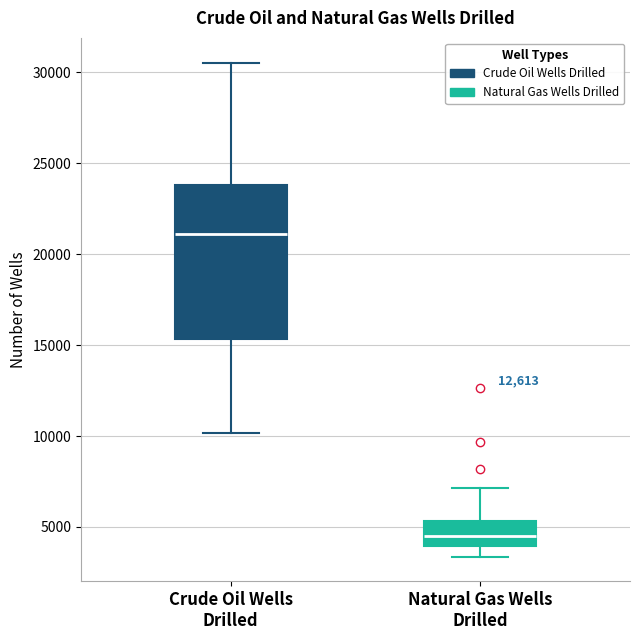

Which box's median line is the highest?

Crude Oil Wells Drilled